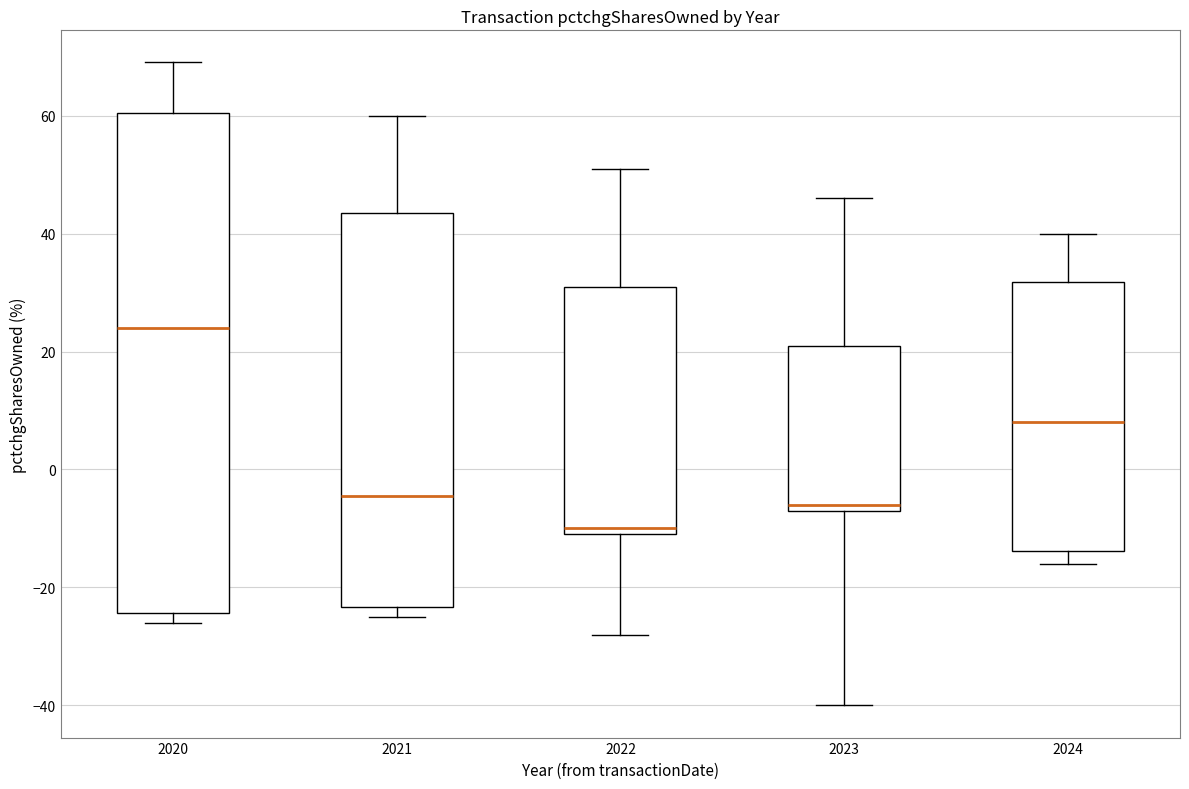

Comparing the boxes themselves (not the whiskers), which one is the tallest?

2020